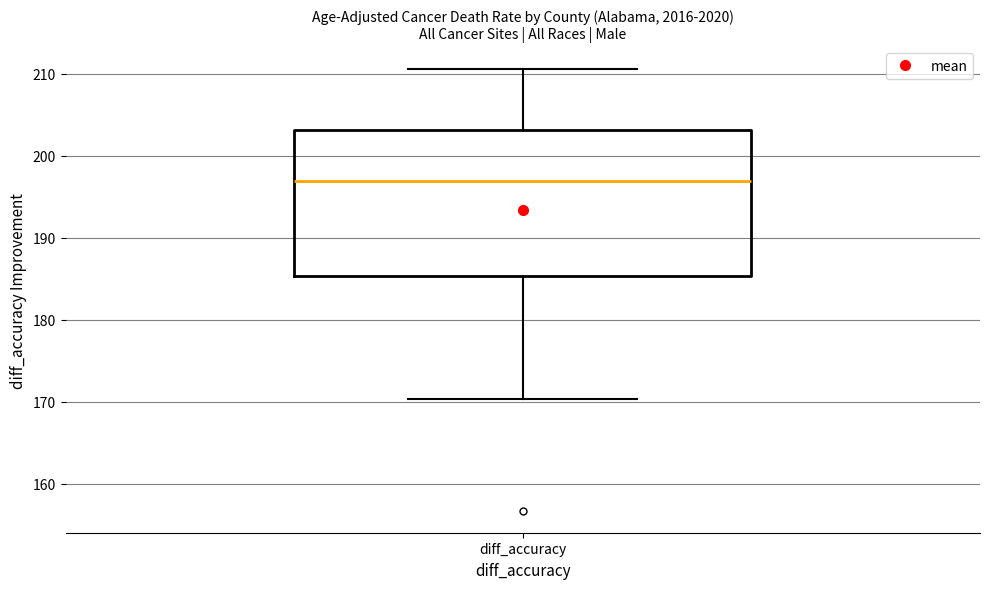

Transcribe this box plot: give where the median line is, the range the box spans, and where the two whiskers end, as read against the y-axis. The values are not printed on the chart, so give them approximately, as read against the axis.

median 197, box 185 to 203, whiskers 170 to 211